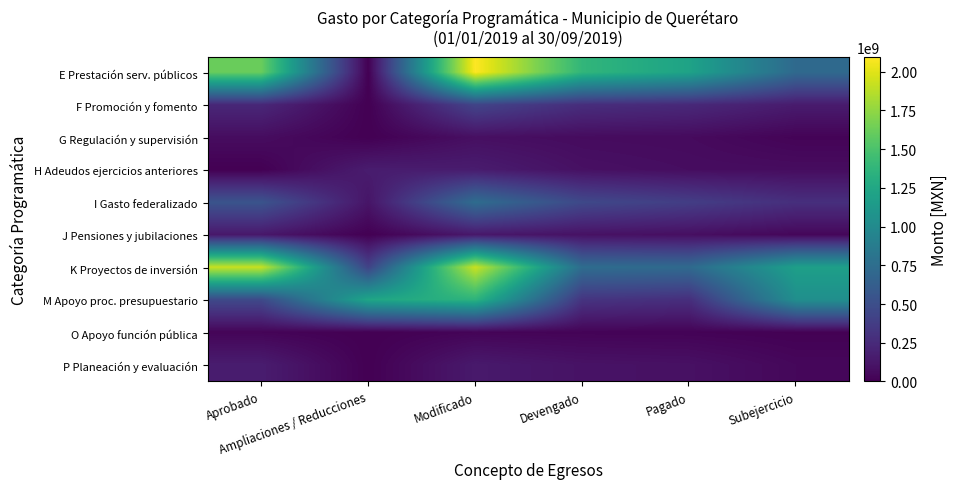

Reading left to right, list all the values displayed in this chart.

E Prestación serv. públicos: Aprobado=1616157556.4	Ampliaciones / Reducciones=0.3	Modificado=2096254909.4	Devengado=1382143936.9	Pagado=1210867338.8	Subejercicio=714110972.5
F Promoción y fomento: Aprobado=232740692.9	Ampliaciones / Reducciones=0.0	Modificado=430350038.4	Devengado=274571983.9	Pagado=242204938.4	Subejercicio=155778054.5
G Regulación y supervisión: Aprobado=70233584.9	Ampliaciones / Reducciones=0.0	Modificado=83636075.8	Devengado=63844363.9	Pagado=57970220.6	Subejercicio=19791711.9
H Adeudos ejercicios anteriores: Aprobado=0.0	Ampliaciones / Reducciones=162022159.4	Modificado=160921566.3	Devengado=92042871.7	Pagado=73207383.8	Subejercicio=68878694.6
I Gasto federalizado: Aprobado=541654793.0	Ampliaciones / Reducciones=117925871.7	Modificado=741558821.3	Devengado=459590082.3	Pagado=381483463.6	Subejercicio=281968739.0
J Pensiones y jubilaciones: Aprobado=133062204.0	Ampliaciones / Reducciones=0.0	Modificado=134735141.5	Devengado=97592327.7	Pagado=81973677.3	Subejercicio=37142813.8
K Proyectos de inversión: Aprobado=1920570762.1	Ampliaciones / Reducciones=417000996.9	Modificado=1926771169.0	Devengado=743412380.6	Pagado=720188811.7	Subejercicio=1183358788.4
M Apoyo proc. presupuestario: Aprobado=463423247.8	Ampliaciones / Reducciones=1236474224.9	Modificado=1355284279.5	Devengado=316671401.6	Pagado=278890068.7	Subejercicio=1038612877.9
O Apoyo función pública: Aprobado=23210122.8	Ampliaciones / Reducciones=0.0	Modificado=23887895.2	Devengado=18614380.8	Pagado=16326273.7	Subejercicio=5273514.4
P Planeación y evaluación: Aprobado=163043609.5	Ampliaciones / Reducciones=0.0	Modificado=144119930.3	Devengado=103440402.0	Pagado=93116370.3	Subejercicio=40679528.3